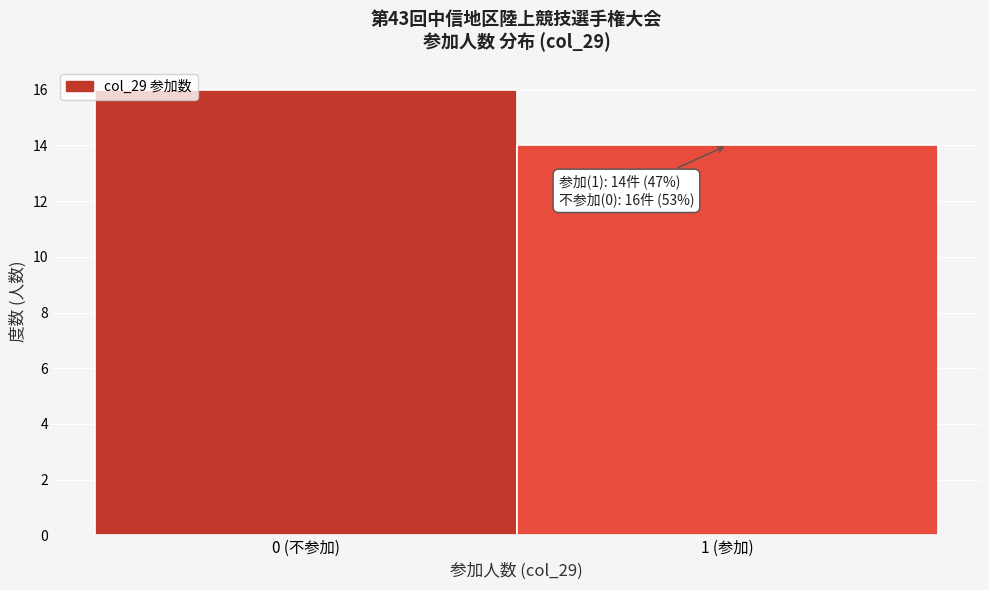

Reading left to right, transcribe all the data shown in this chart.

0 (不参加)=16	1 (参加)=14